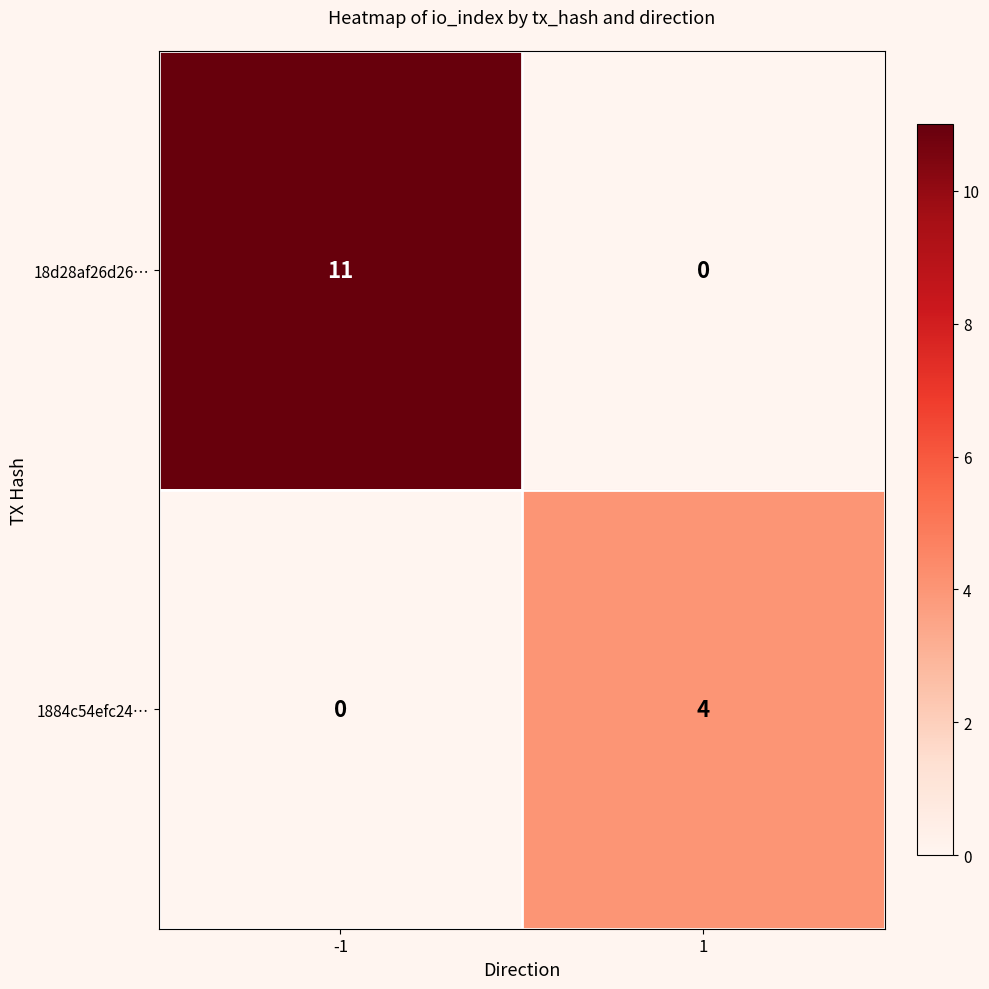

Reading left to right, list all the values displayed in this chart.

18d28af26d26…: 11	0
1884c54efc24…: 0	4